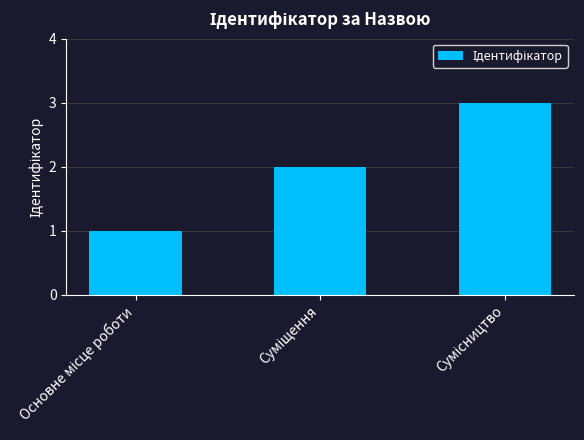

Count the number of categories in the chart.

3